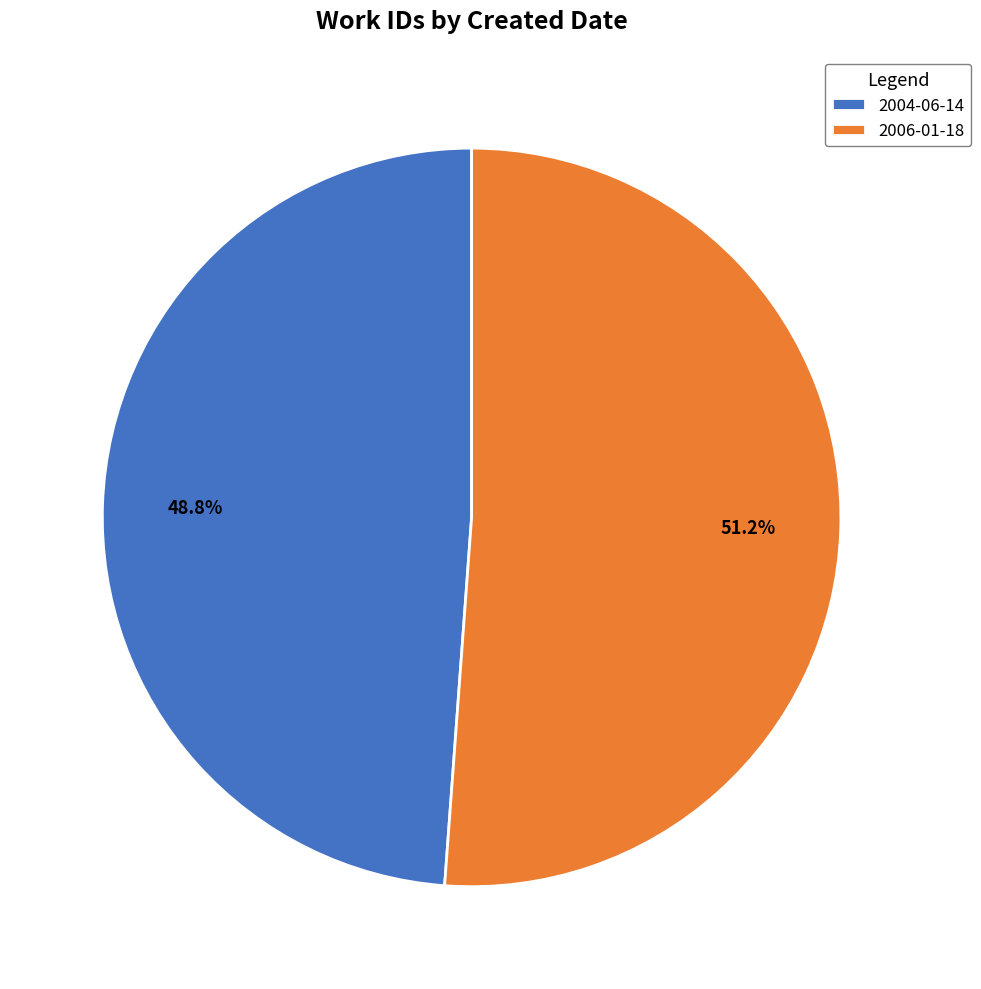

To the nearest percent, what portion does 2004-06-14 represent?

49%